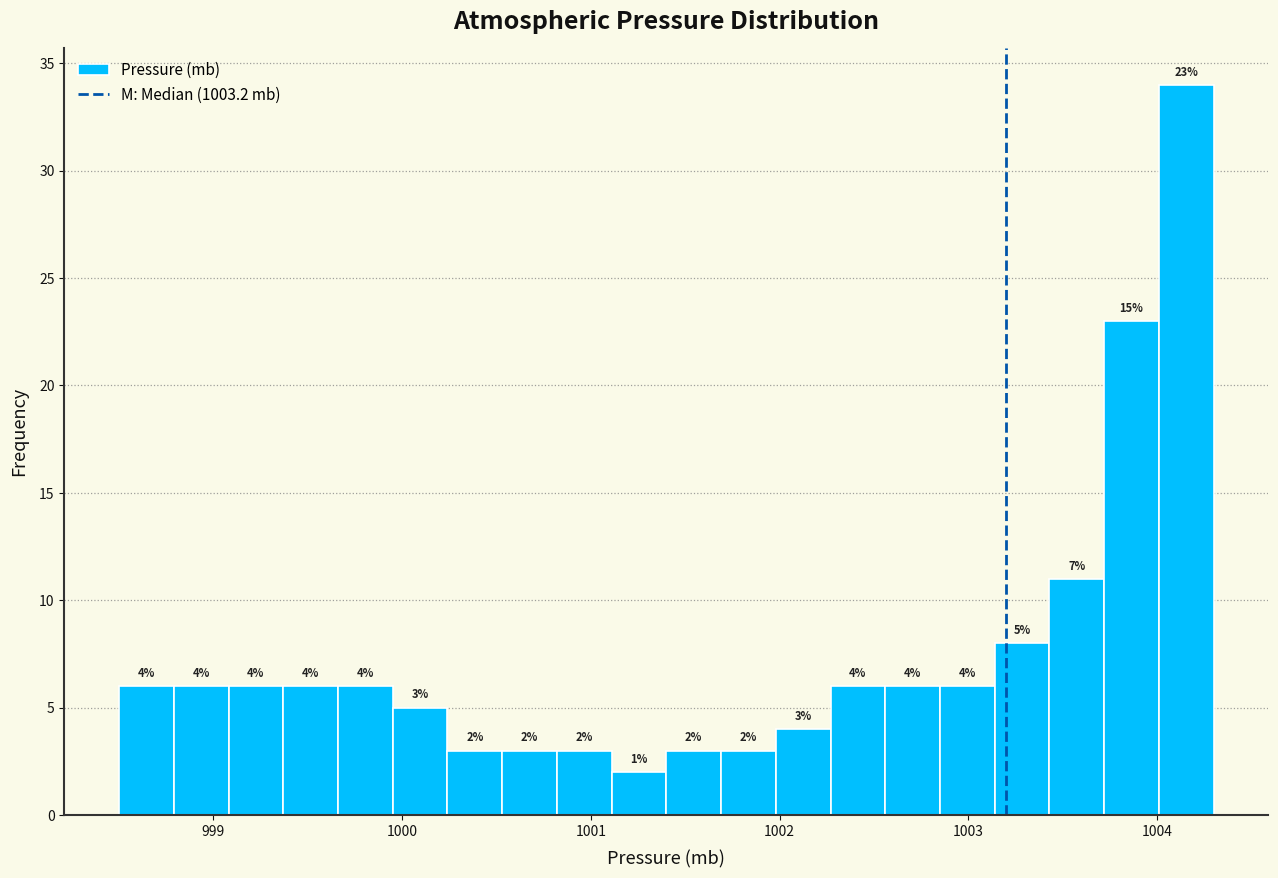

Read against the x-axis, roughly where is the centre of the tallest bar?

1004.2